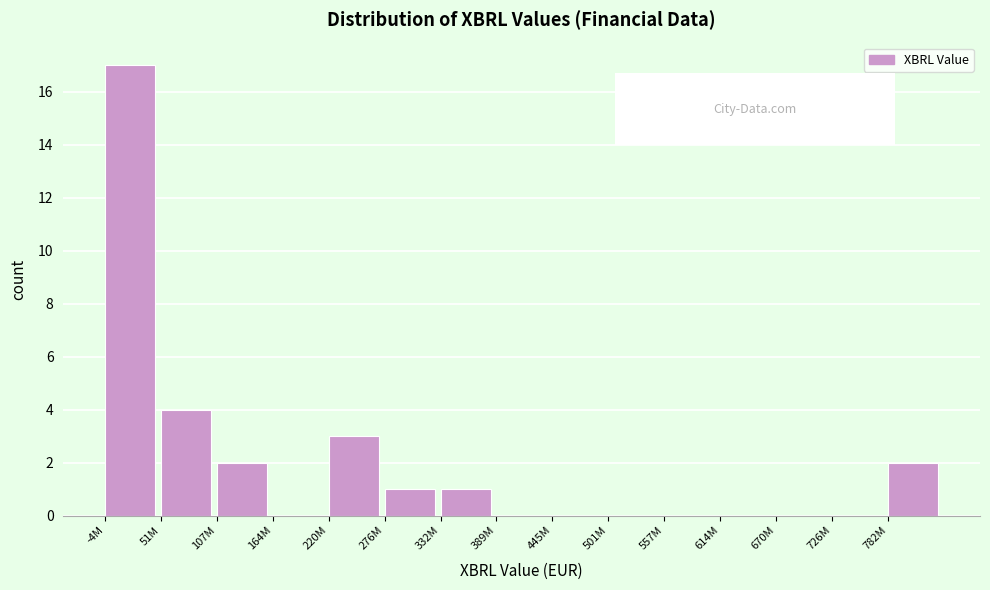

Reading left to right, extract all data points from this chart.

-4M=17	51M=4	107M=2	164M=0	220M=3	276M=1	332M=1	389M=0	445M=0	501M=0	557M=0	614M=0	670M=0	726M=0	782M=2